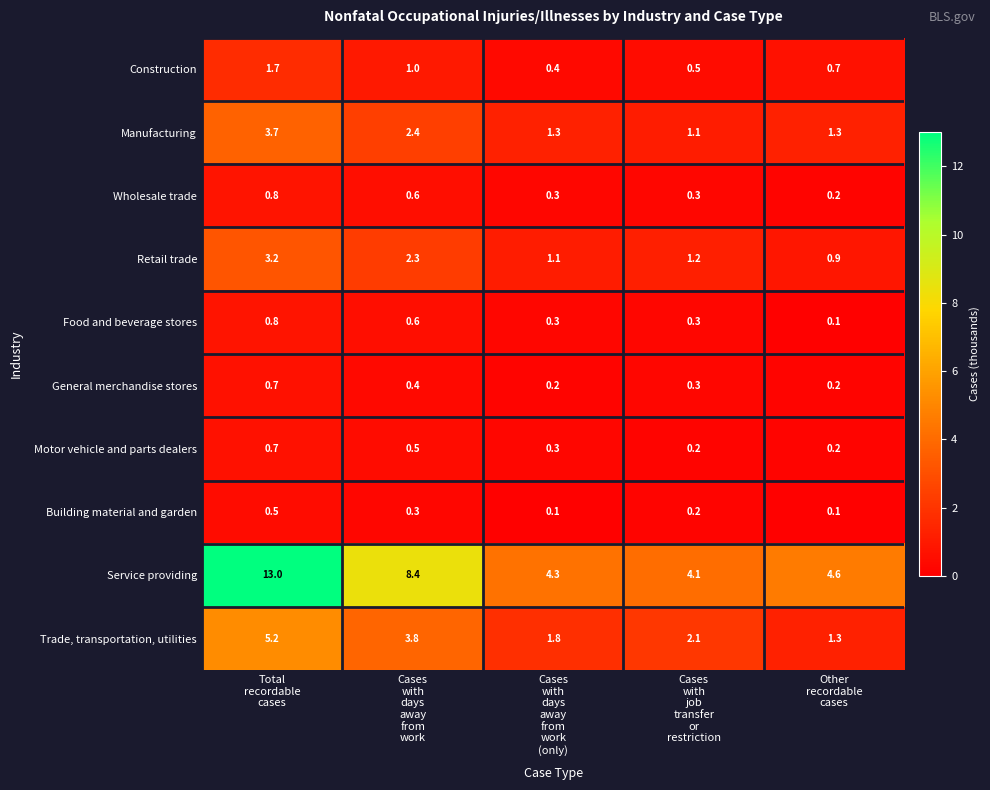

How many General merchandise stores values are between 0 and 1?

5